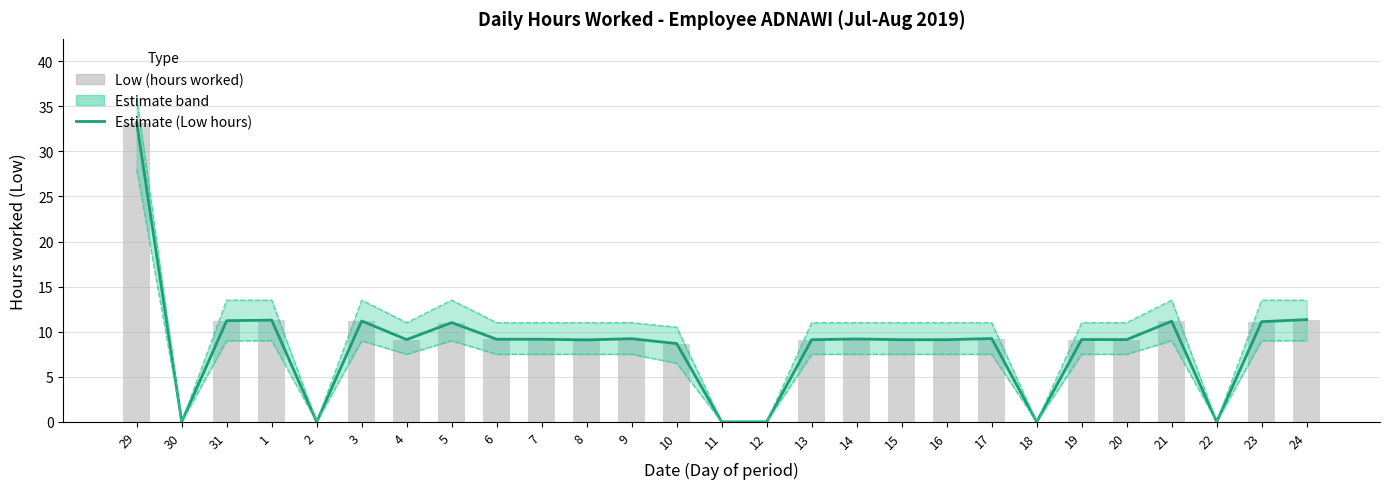

Read the Low (hours worked) value at 20.

9.1